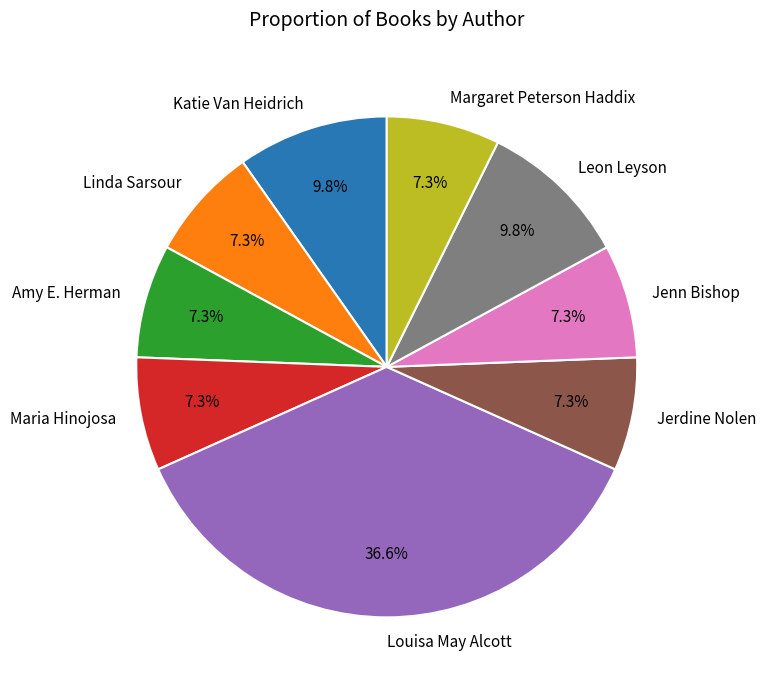

What portion of the pie excludes Jenn Bishop?

92.7%